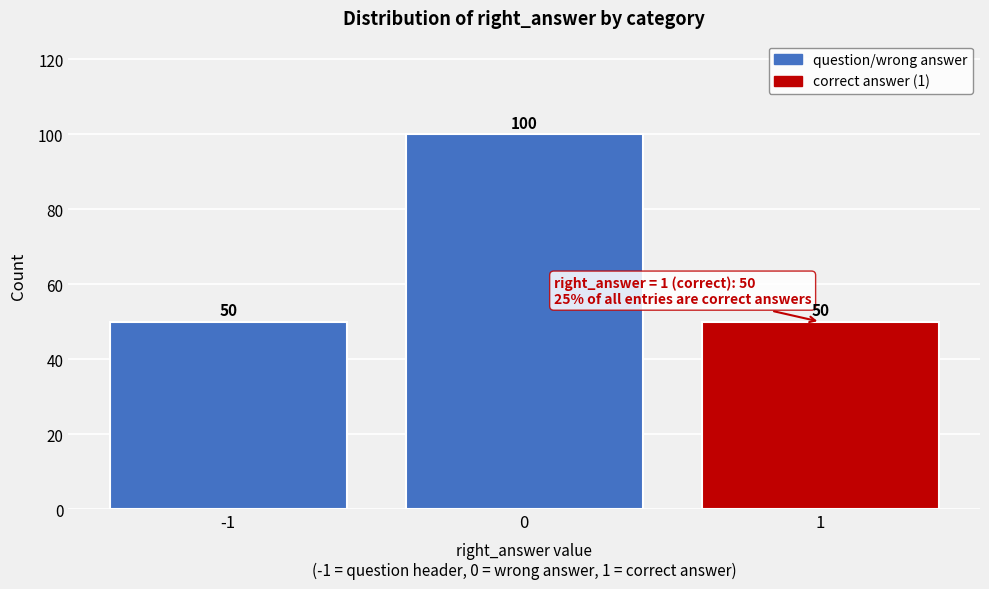

Reading right to left, extract all data points from this chart.

1=50	0=100	-1=50